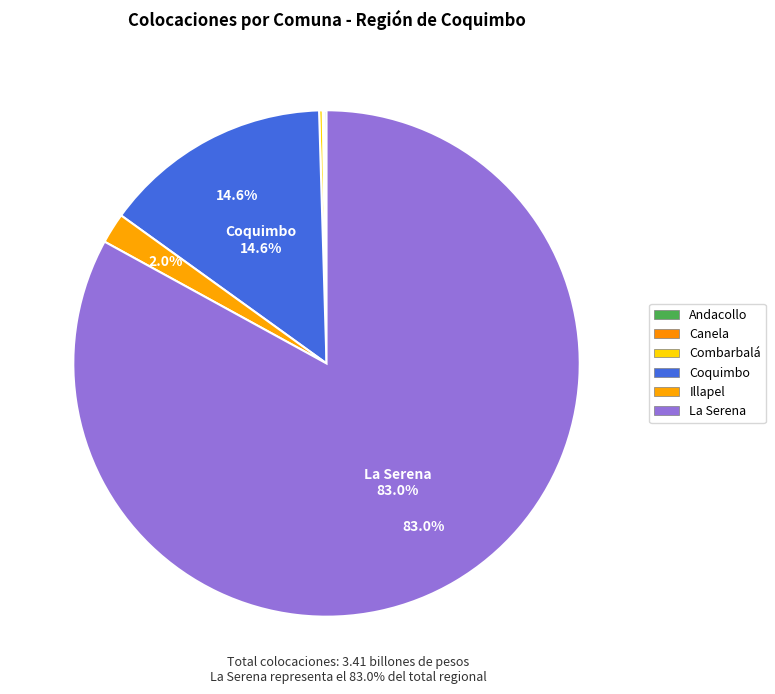

To the nearest percent, what is the difference between the largest and smallest slice percentages?

83%